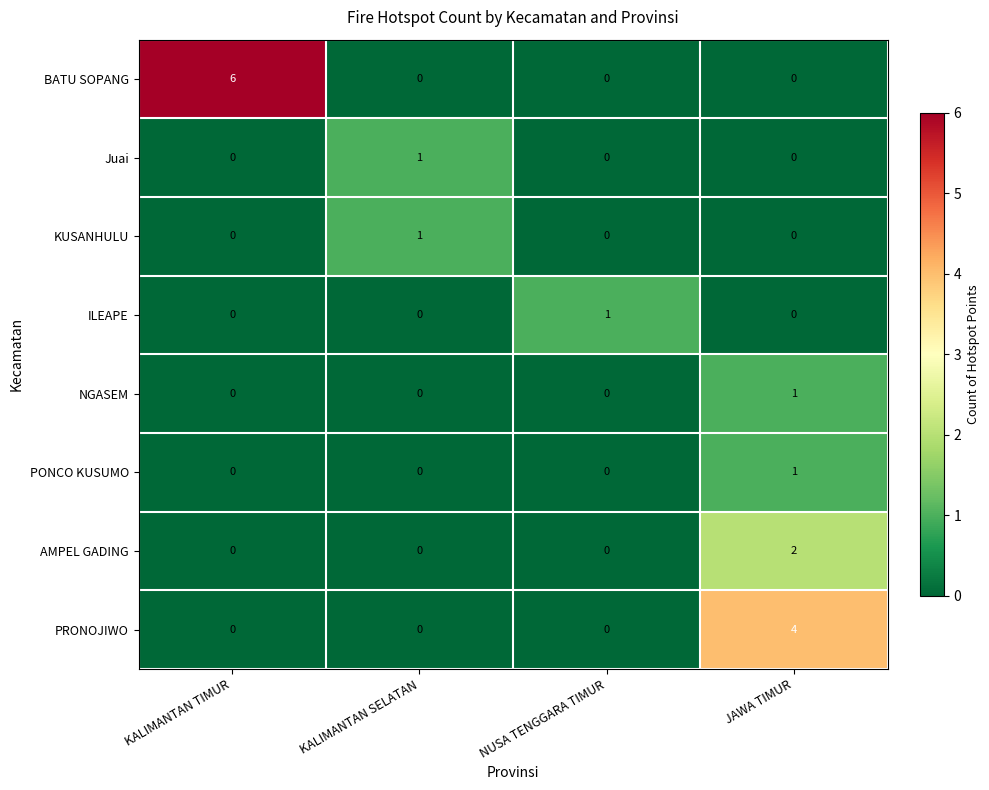

How many values in the ILEAPE series exceed 0?

1